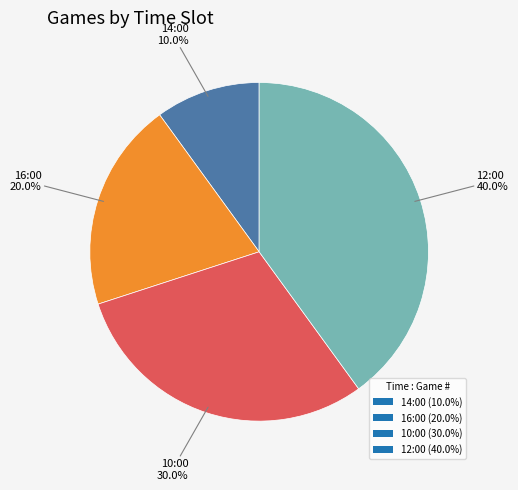

How much of the chart is everything except 12:00?

60.0%